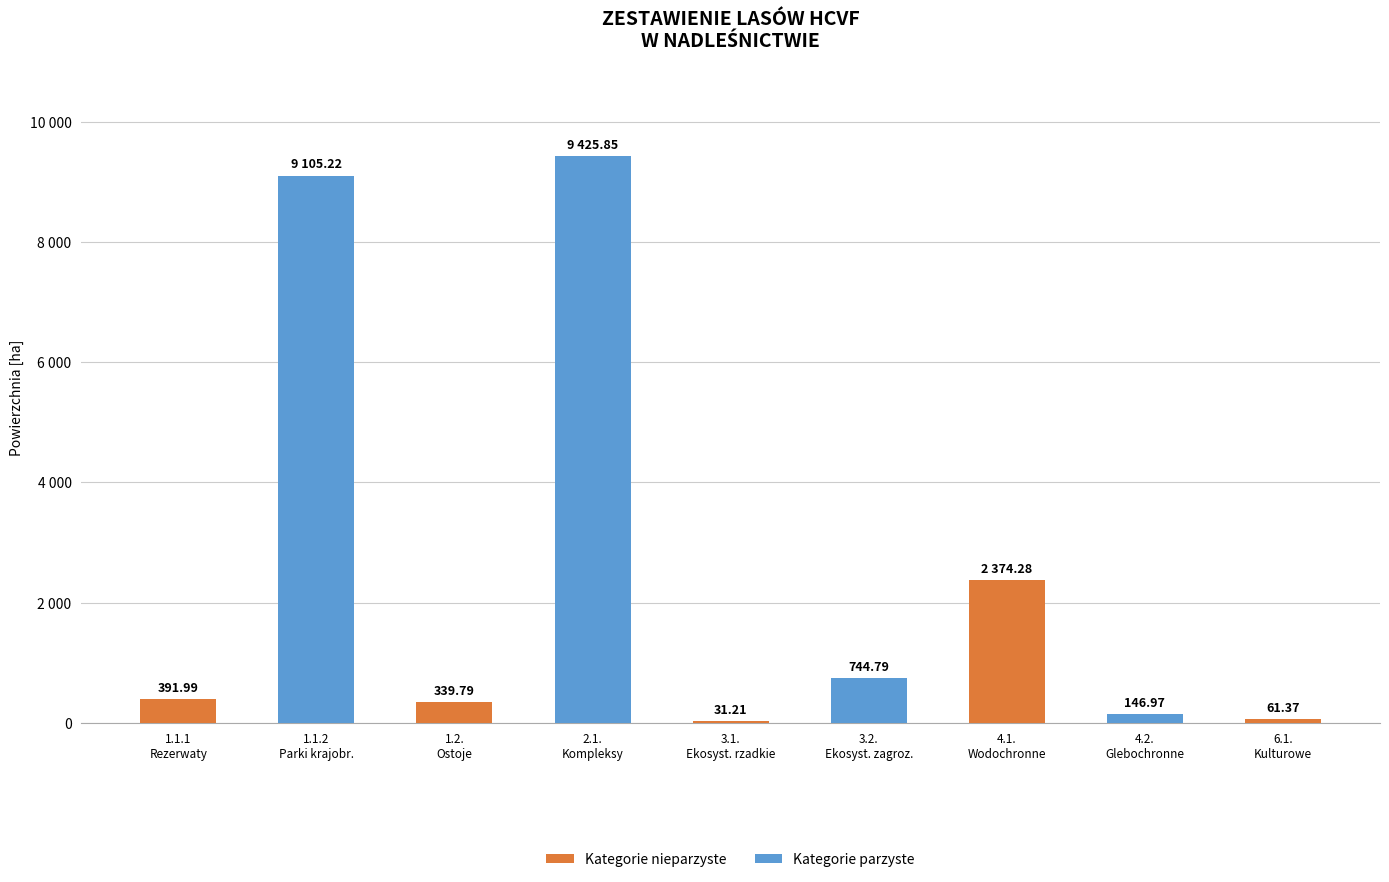

True or false: the data shows 16.2 at 6.1.
Kulturowe.

False